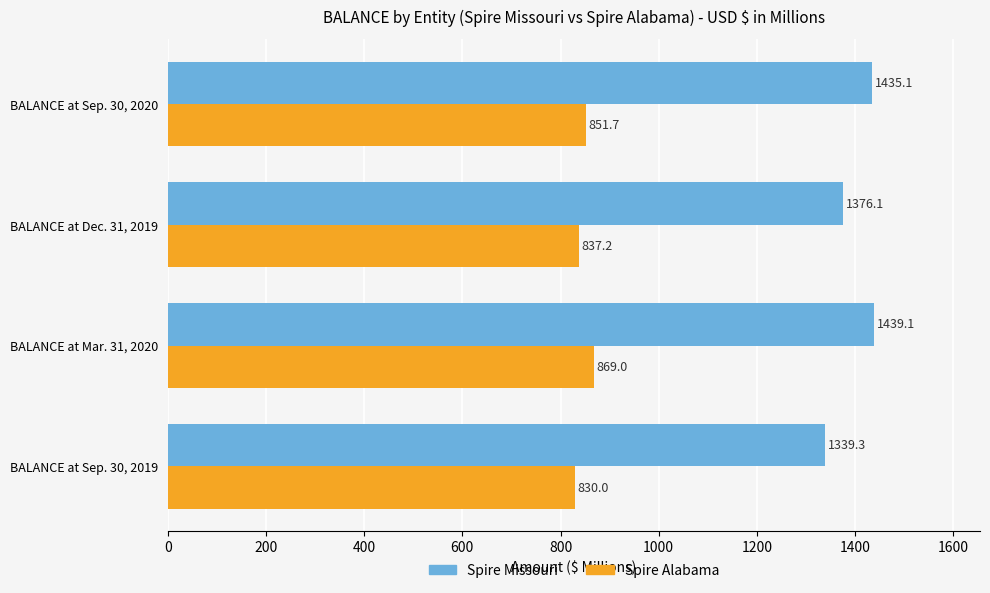

Which series has the widest spread of values?

Spire Missouri